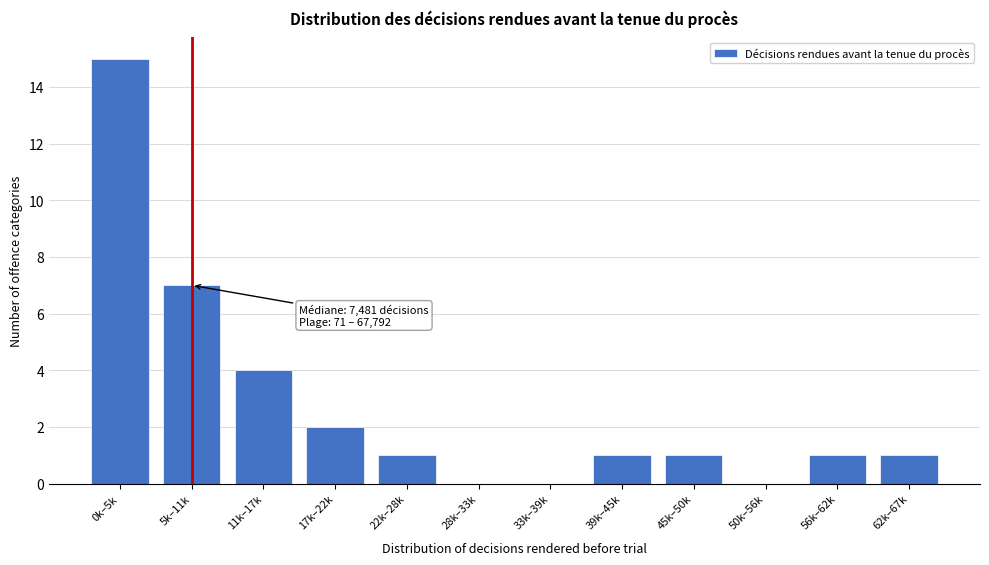

Reading left to right, transcribe all the data shown in this chart.

0k–5k=15	5k–11k=7	11k–17k=4	17k–22k=2	22k–28k=1	28k–33k=0	33k–39k=0	39k–45k=1	45k–50k=1	50k–56k=0	56k–62k=1	62k–67k=1